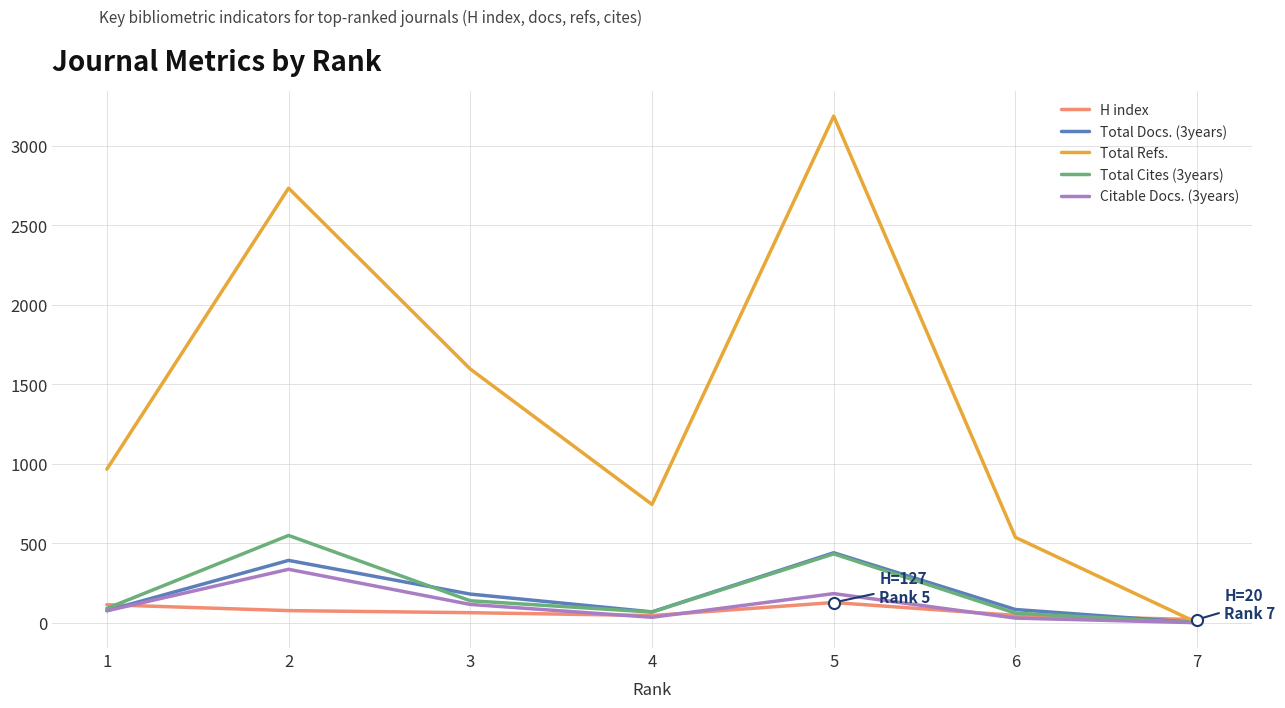

Which series has the largest total across all categories?

Total Refs.